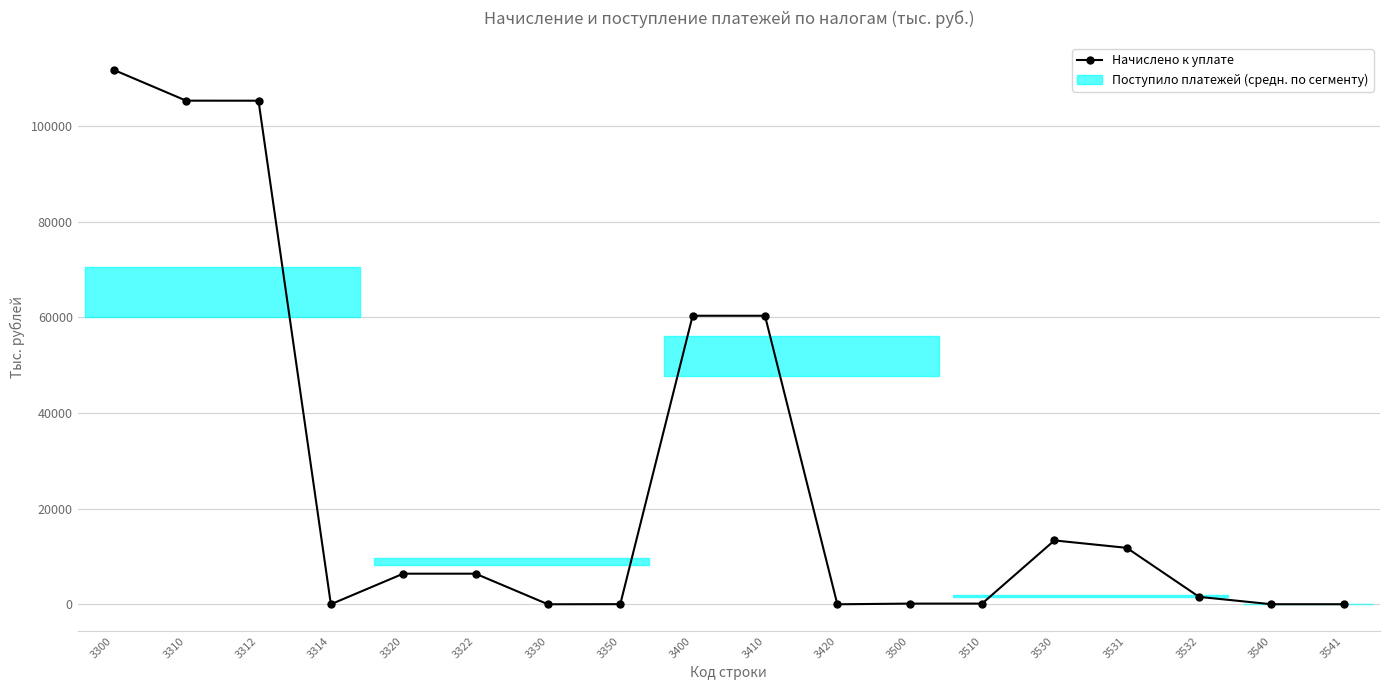

Between 3530 and 3314, which is larger?

3530